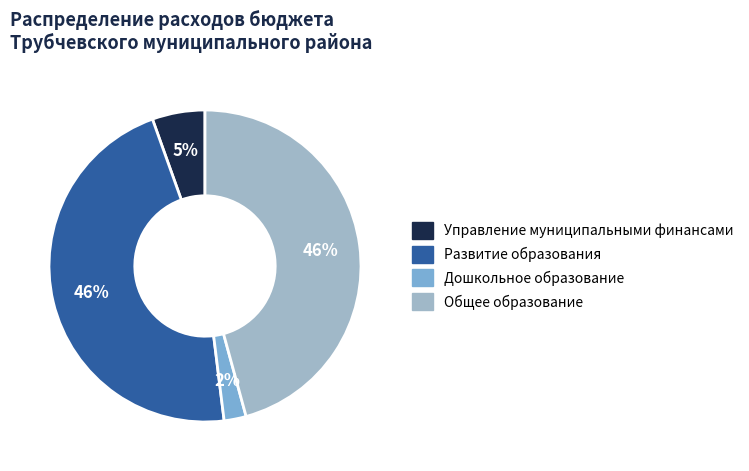

Which slice is the smallest?

Дошкольное образование